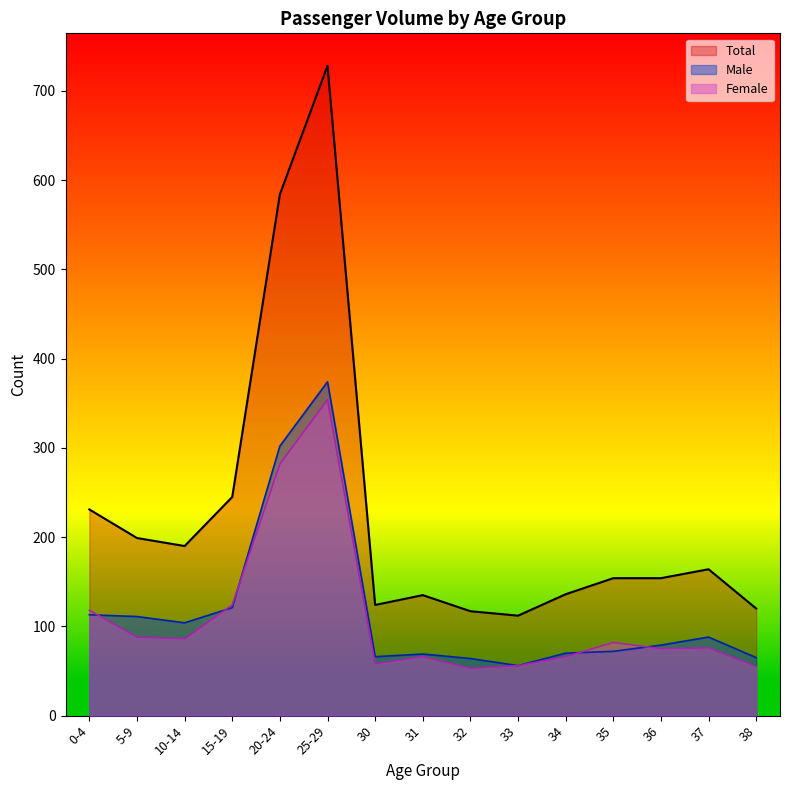

What is the average value of the Female series?

109